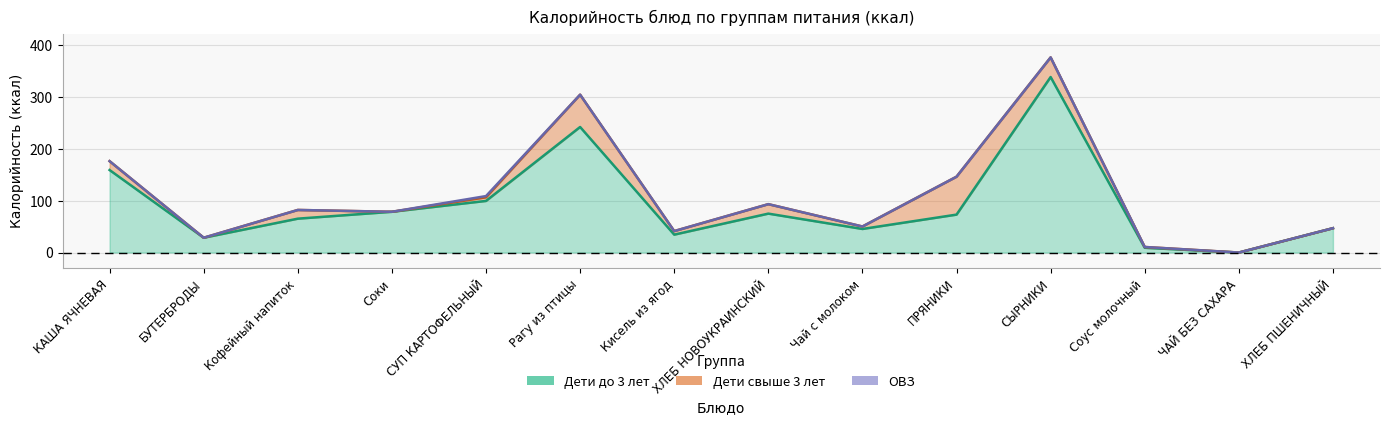

What position from the right is ХЛЕБ НОВОУКРАИНСКИЙ?

7